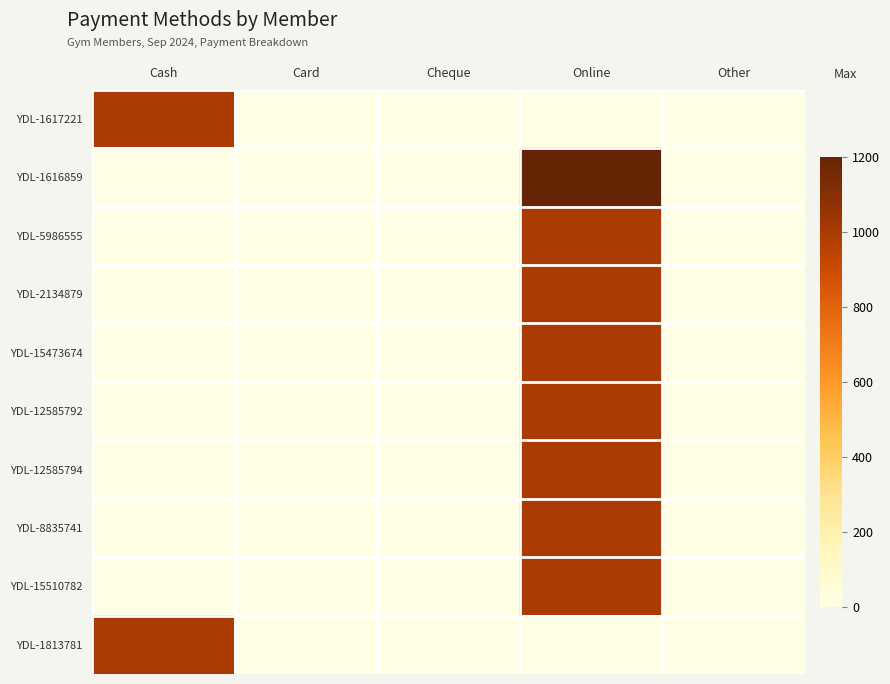

How many distinct data groups are displayed?

10